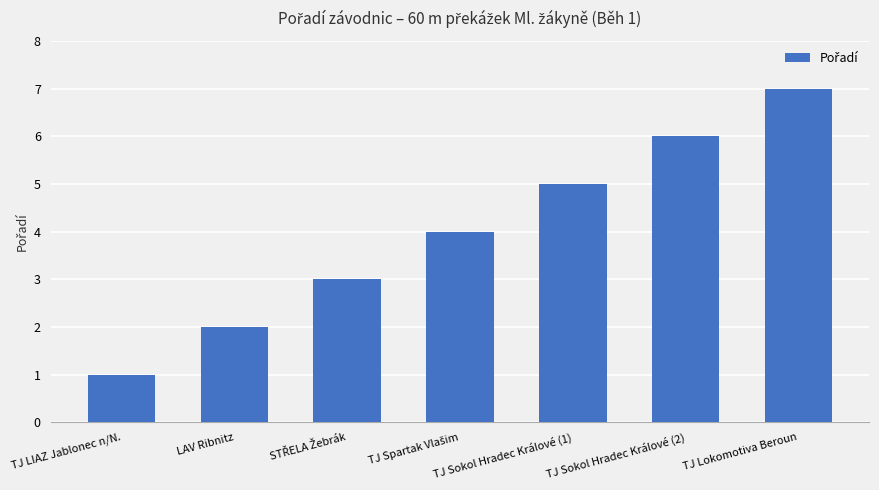

Are the bars horizontal?

No